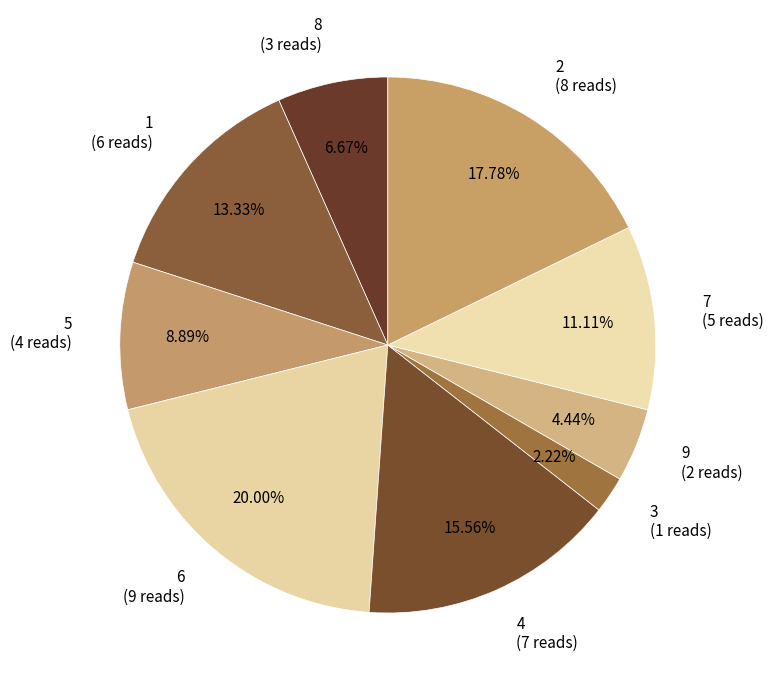

To the nearest percent, what is the difference between the 2 and 8 slice percentages?

11%